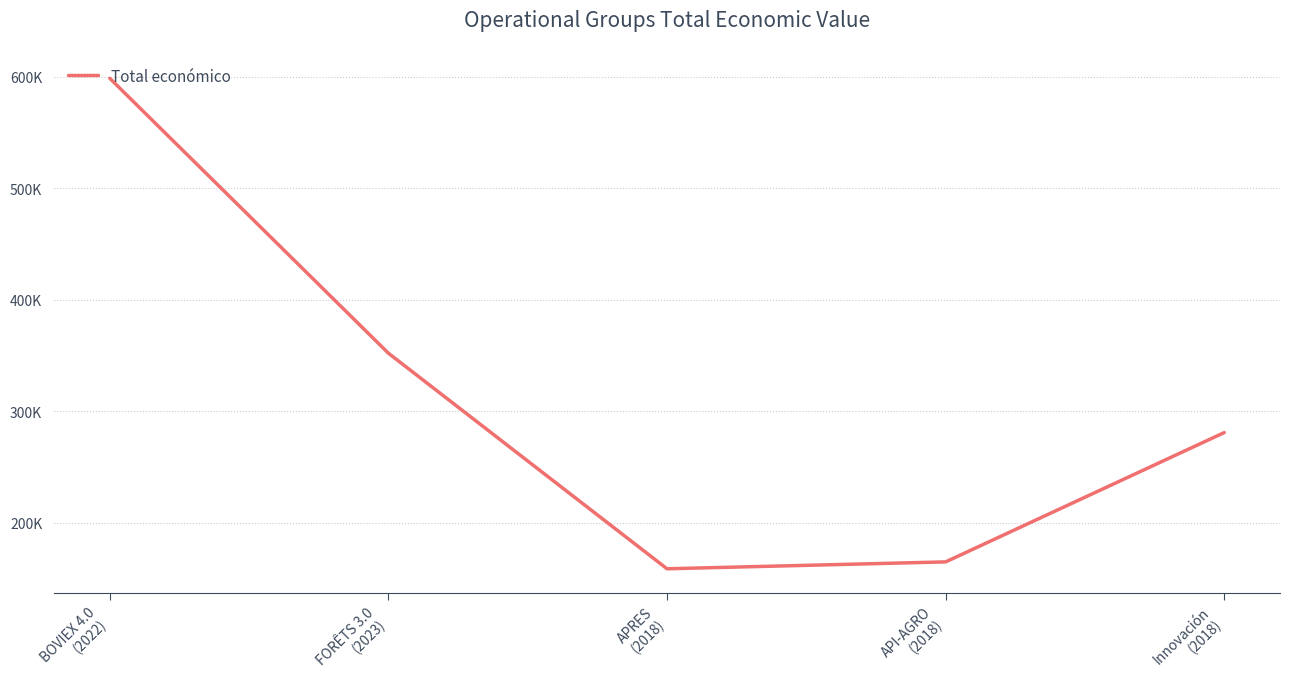

Does the chart display data point markers on the line(s)?

No